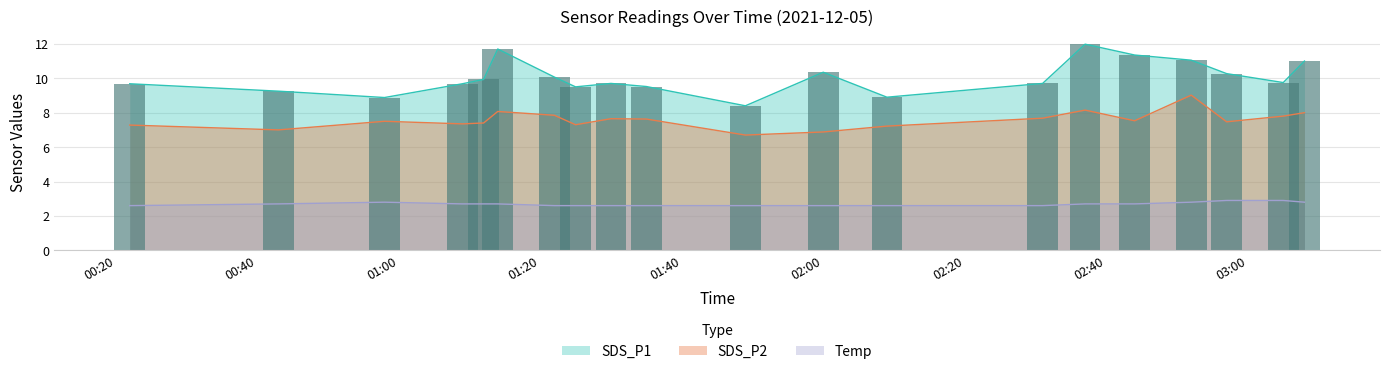

True or false: SDS_P1 and Temp intersect in this chart.

False